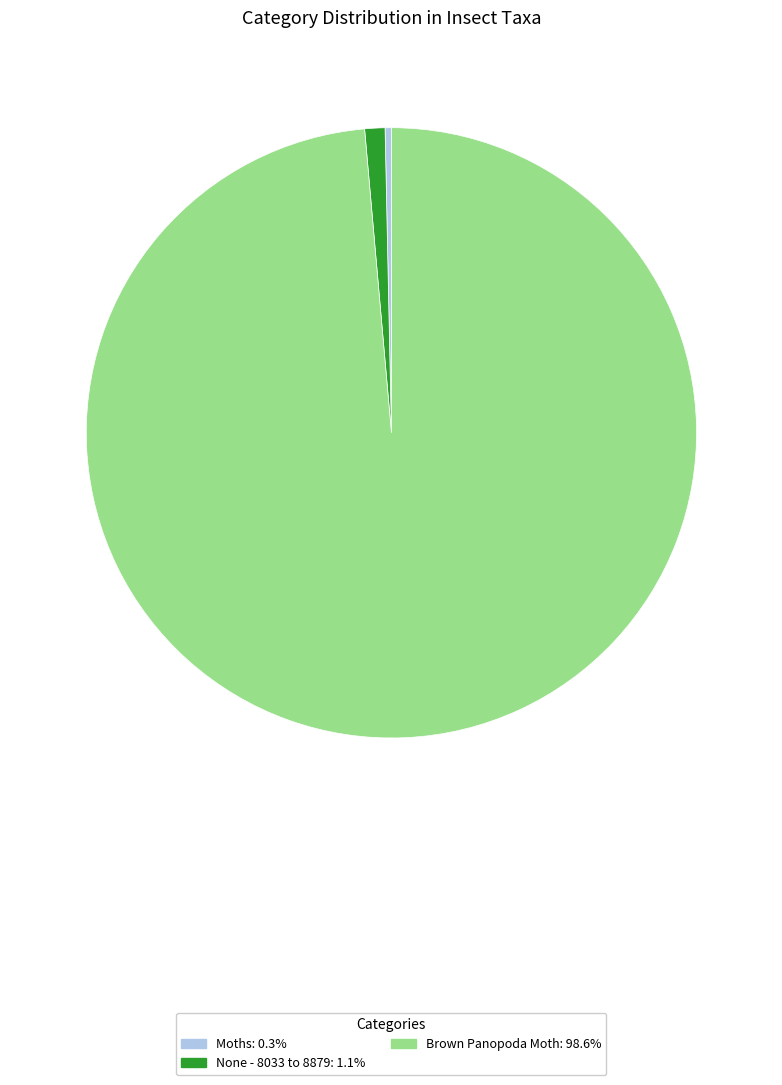

Is there a majority slice in this chart?

Yes